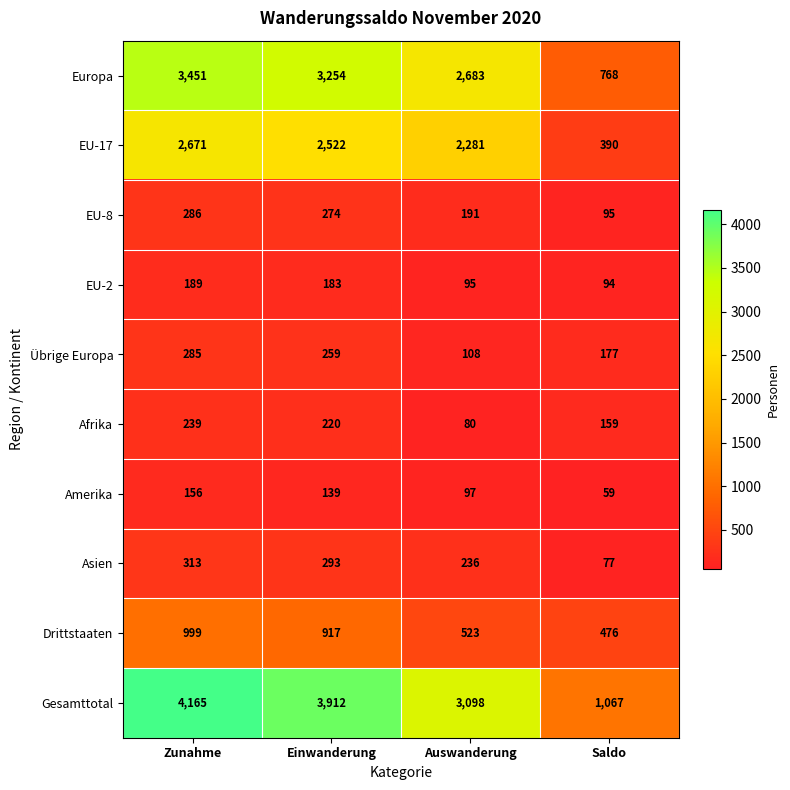

The value of Amerika at Einwanderung is 139. True or false?

True